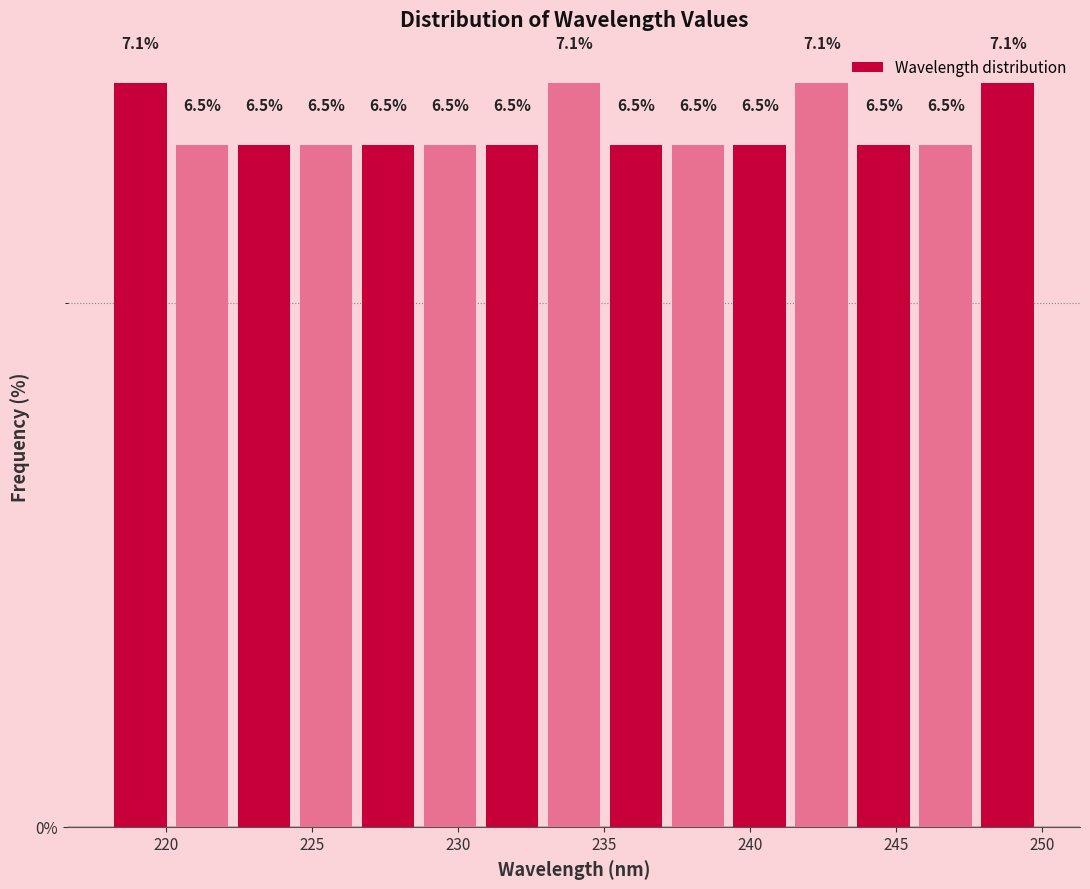

Reading left to right, list every bar in this chart as the range it spans on the x-axis followed by its height. The bar edges are not printed on the chart, so give them approximately, as read against the axis.

218.0 to 220.0: 7.1
220.0 to 222.5: 6.5
222.5 to 224.5: 6.5
224.5 to 226.5: 6.5
226.5 to 228.5: 6.5
228.5 to 231.0: 6.5
231.0 to 233.0: 6.5
233.0 to 235.0: 7.1
235.0 to 237.0: 6.5
237.0 to 239.5: 6.5
239.5 to 241.5: 6.5
241.5 to 243.5: 7.1
243.5 to 245.5: 6.5
245.5 to 248.0: 6.5
248.0 to 250.0: 7.1